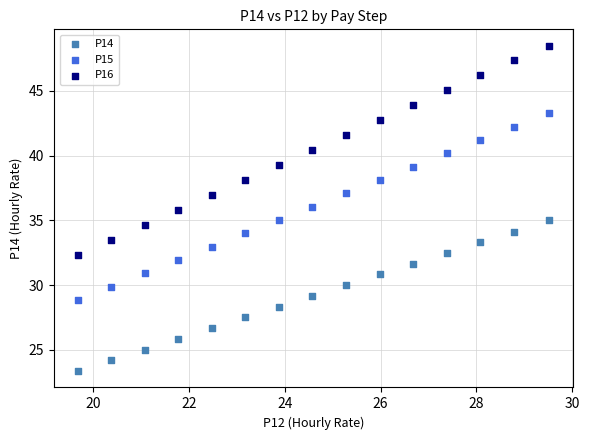

What is the X range (max minus min) for the scatter plot?

9.8